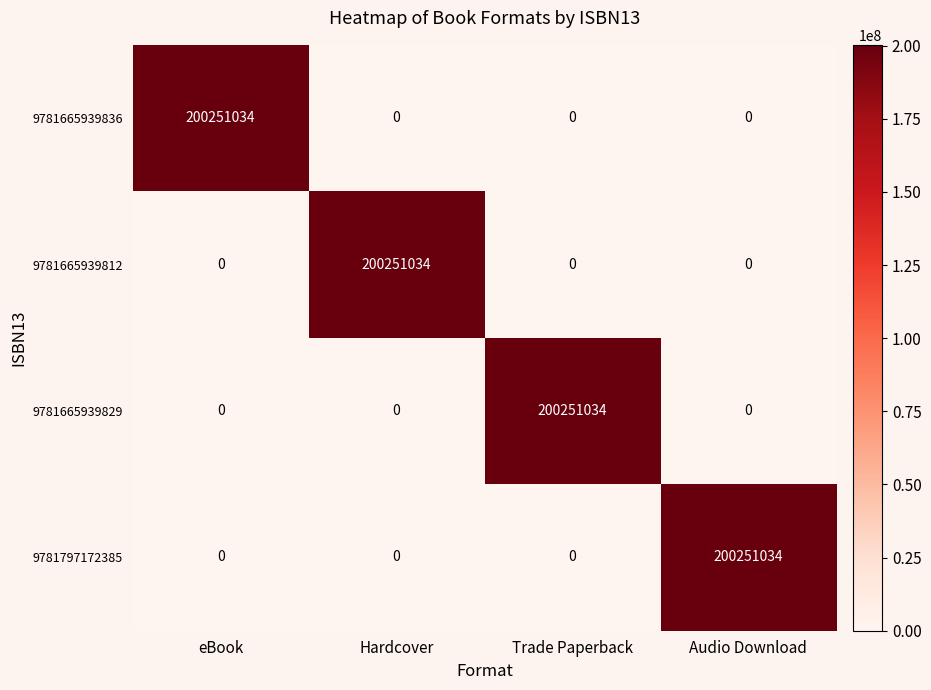

The 9781797172385 series shows 0 at Hardcover. True or false?

True